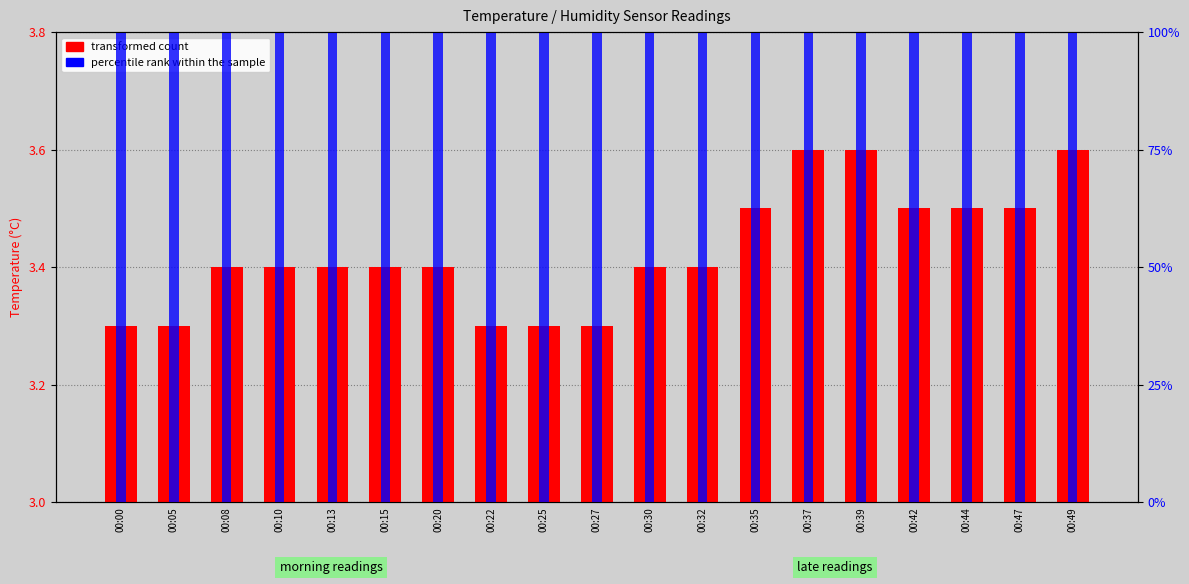

How many groups of bars are there?

19